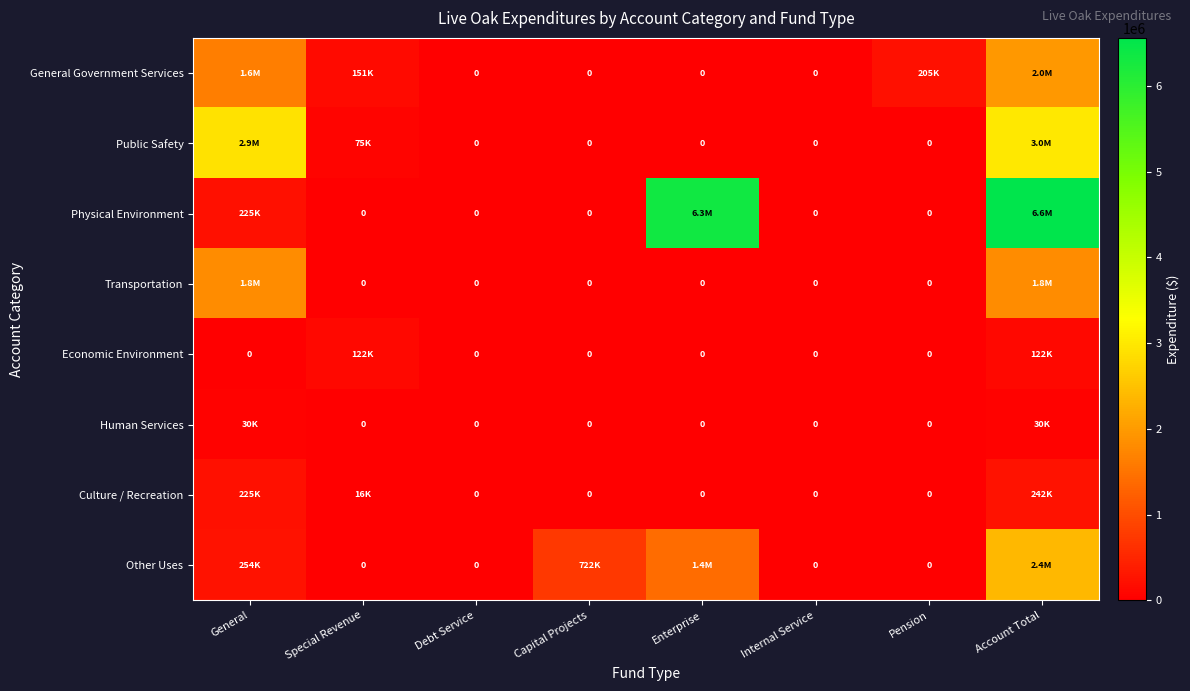

Count the number of data series in this chart.

8